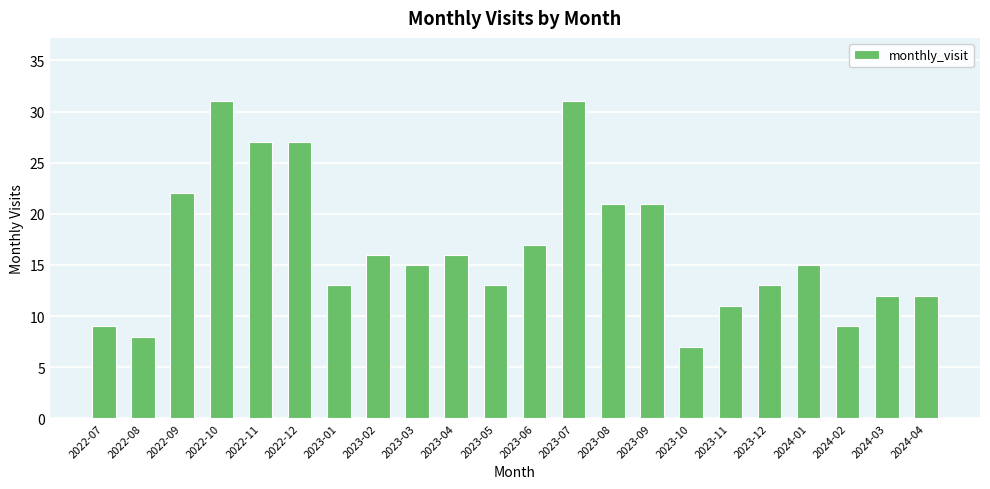

Reading right to left, transcribe all the data shown in this chart.

12	12	9	15	13	11	7	21	21	31	17	13	16	15	16	13	27	27	31	22	8	9